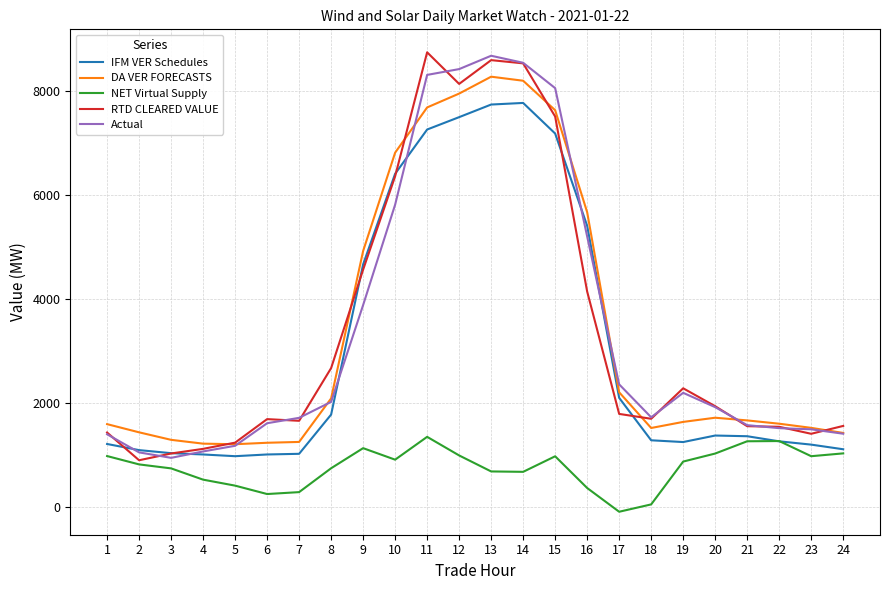

What is the lowest value of the IFM VER Schedules series?

985.2